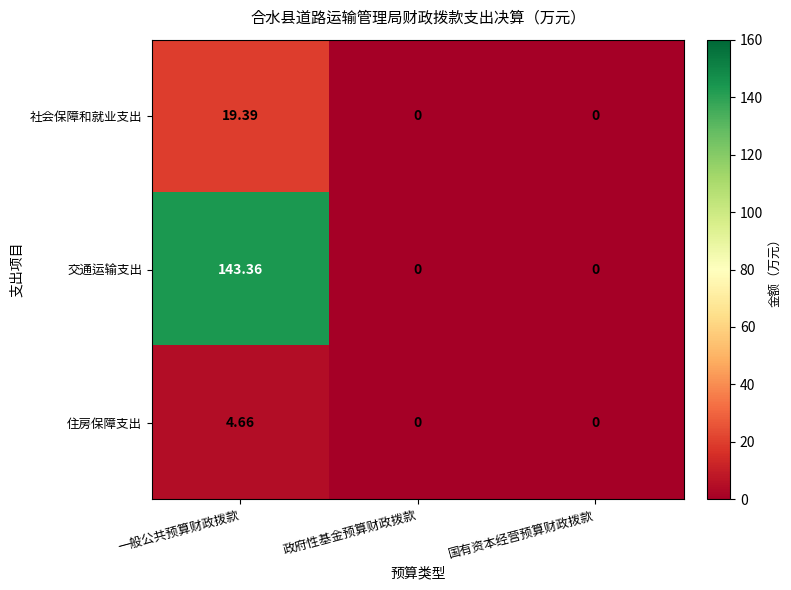

Rank the series by their maximum value, from highest to lowest.

交通运输支出, 社会保障和就业支出, 住房保障支出